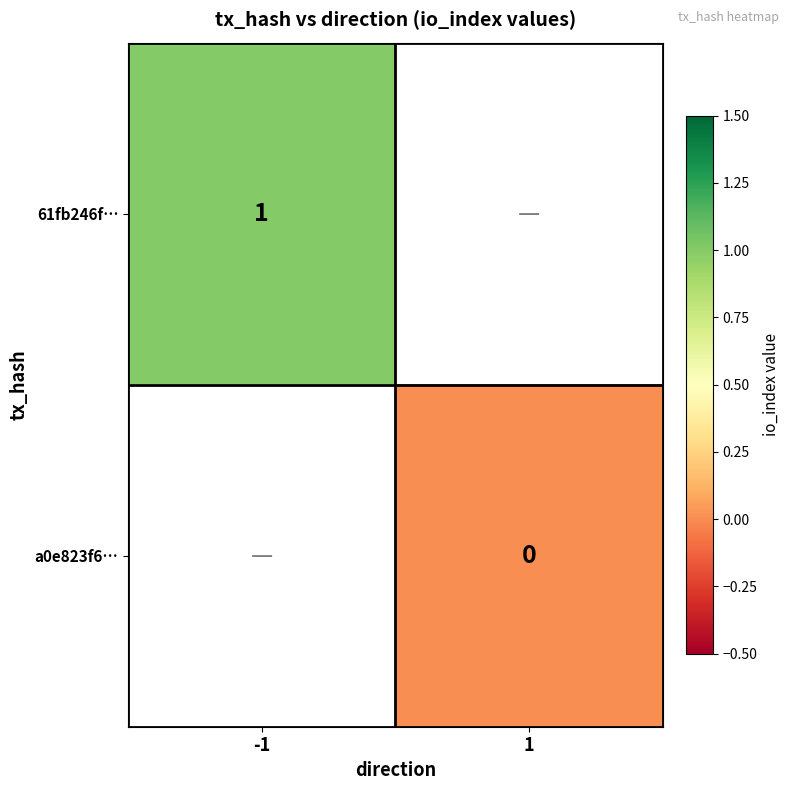

Is it true that 61fb246f… equals 1 at -1?

True